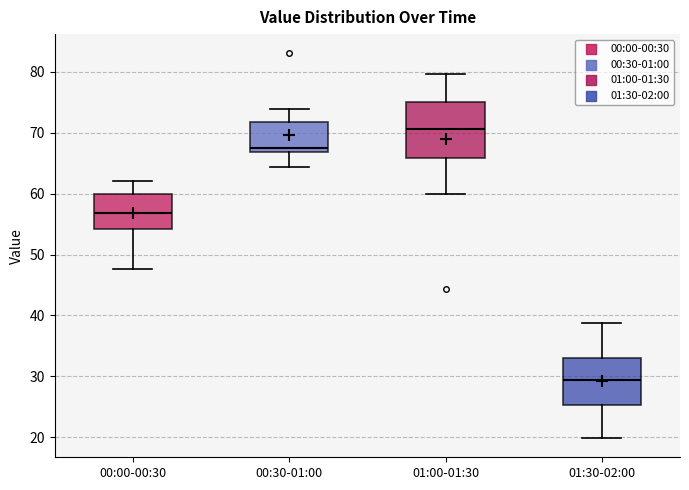

Comparing the boxes themselves (not the whiskers), which one is the tallest?

01:00-01:30